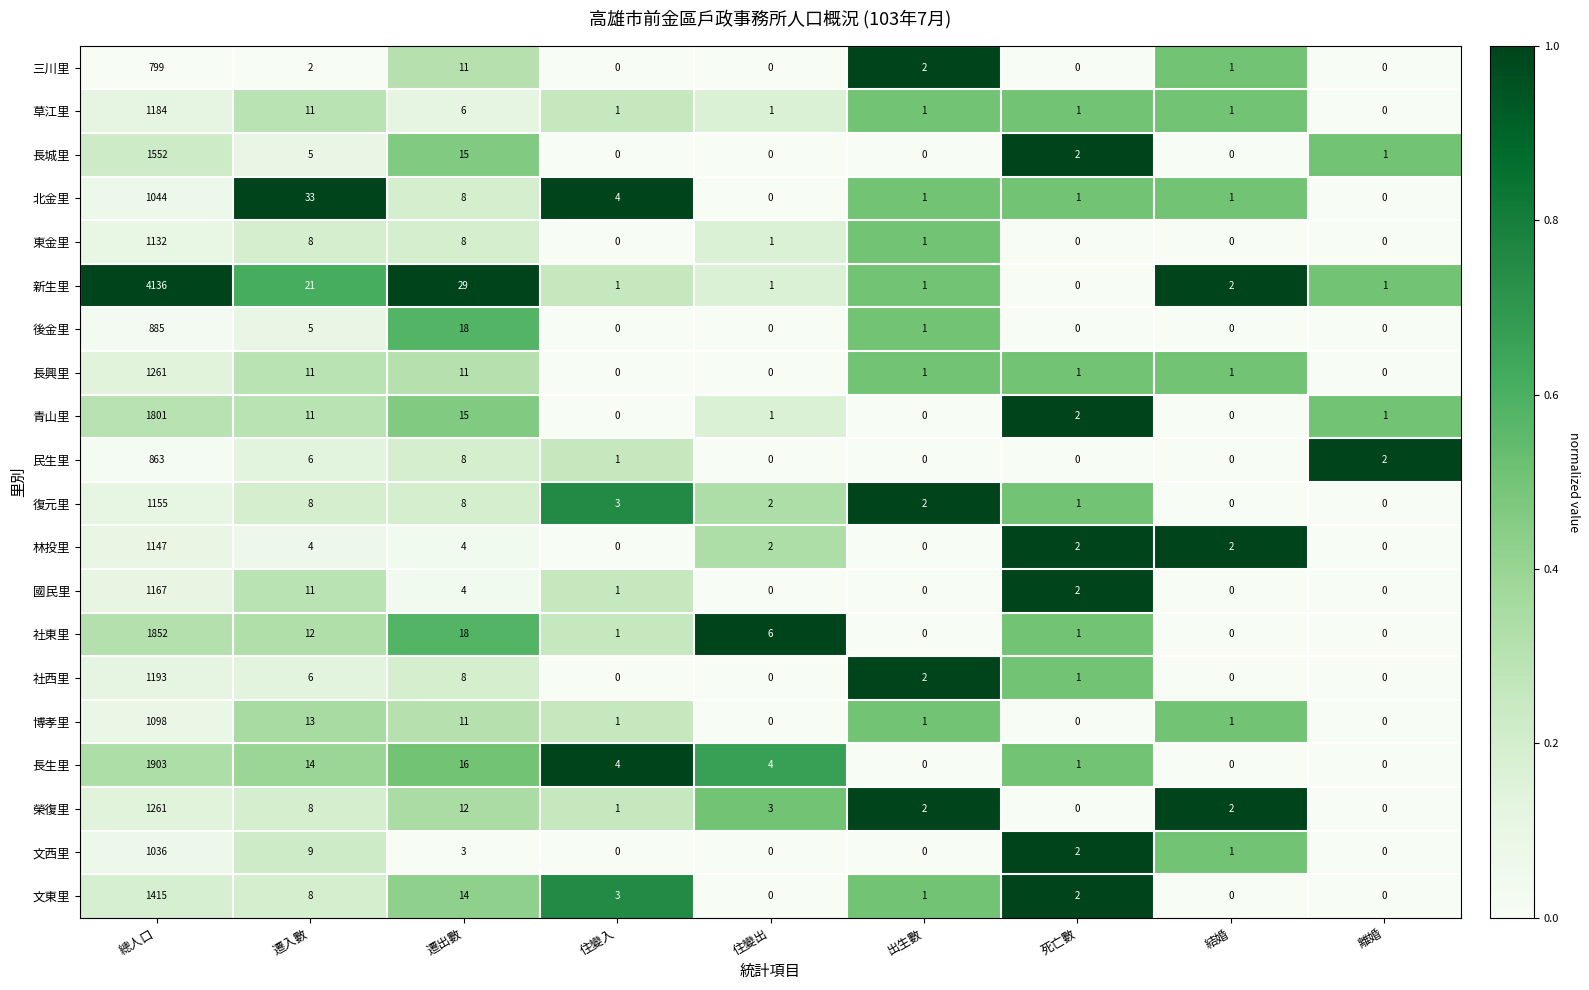

At which label does 北金里 first exceed 1?

總人口